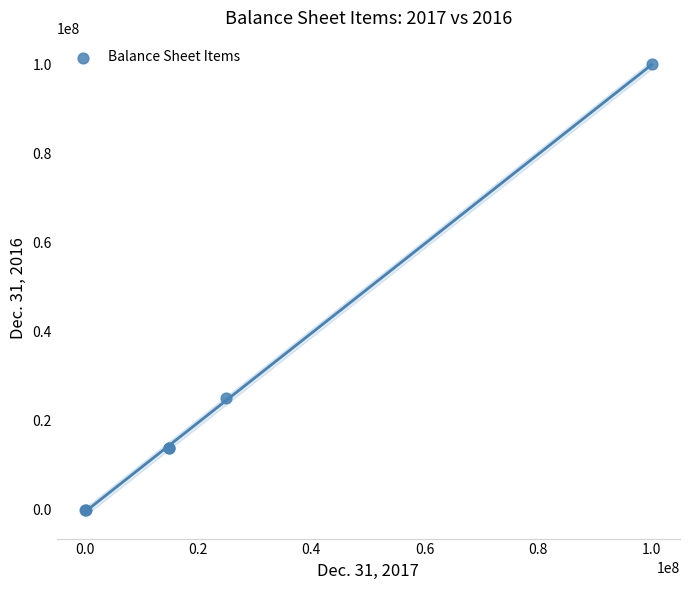

What Y value in the scatter plot is closest to 50000000?

25000000